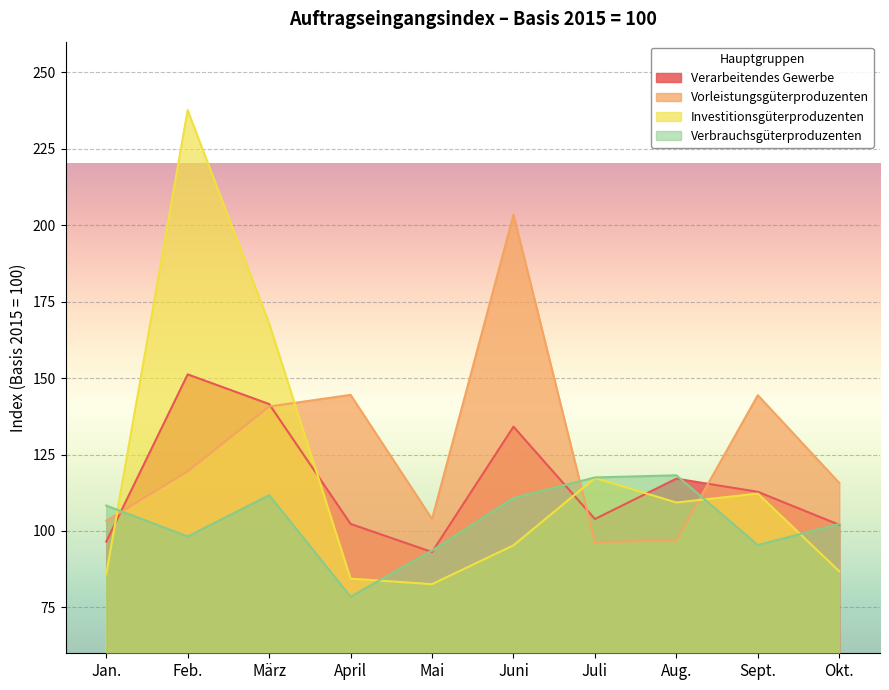

Reading left to right, list all the values displayed in this chart.

Verarbeitendes Gewerbe: Jan.=96.5	Feb.=151.2	März=141.5	April=102.3	Mai=93.1	Juni=134.1	Juli=103.9	Aug.=117.1	Sept.=112.8	Okt.=102.0
Vorleistungsgüterproduzenten: Jan.=103.3	Feb.=119.5	März=140.7	April=144.5	Mai=103.9	Juni=203.4	Juli=96.3	Aug.=97.0	Sept.=144.4	Okt.=115.7
Investitionsgüterproduzenten: Jan.=85.8	Feb.=237.6	März=167.9	April=84.4	Mai=82.6	Juni=95.3	Juli=117.3	Aug.=109.3	Sept.=112.2	Okt.=86.8
Verbrauchsgüterproduzenten: Jan.=108.3	Feb.=98.2	März=111.7	April=78.5	Mai=93.6	Juni=110.8	Juli=117.5	Aug.=118.2	Sept.=95.4	Okt.=102.3